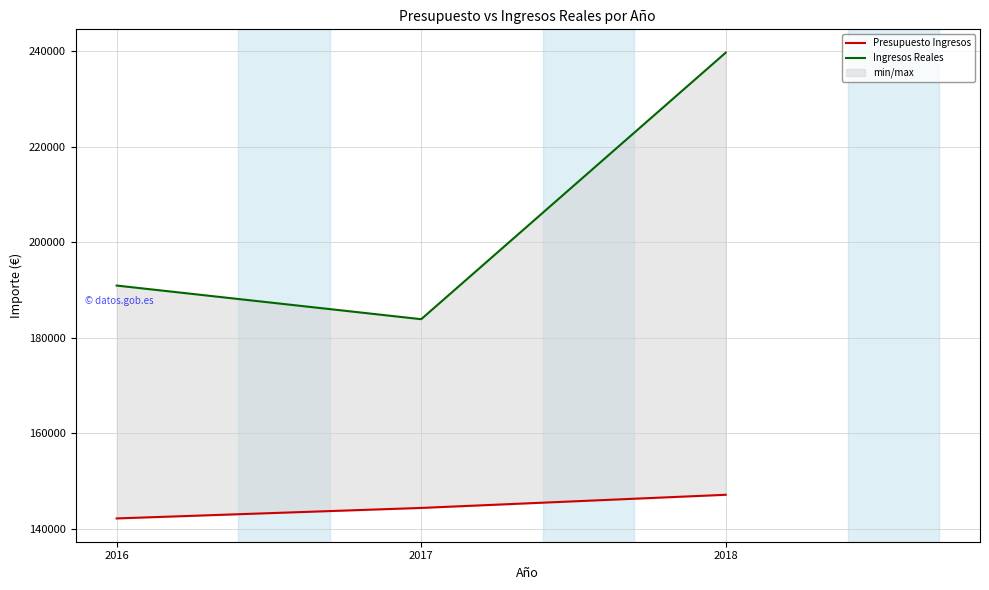

Reading right to left, transcribe all the data shown in this chart.

Presupuesto Ingresos: 2018=147100.0	2017=144350.0	2016=142150.0
Ingresos Reales: 2018=239661.1	2017=183857.3	2016=190898.7